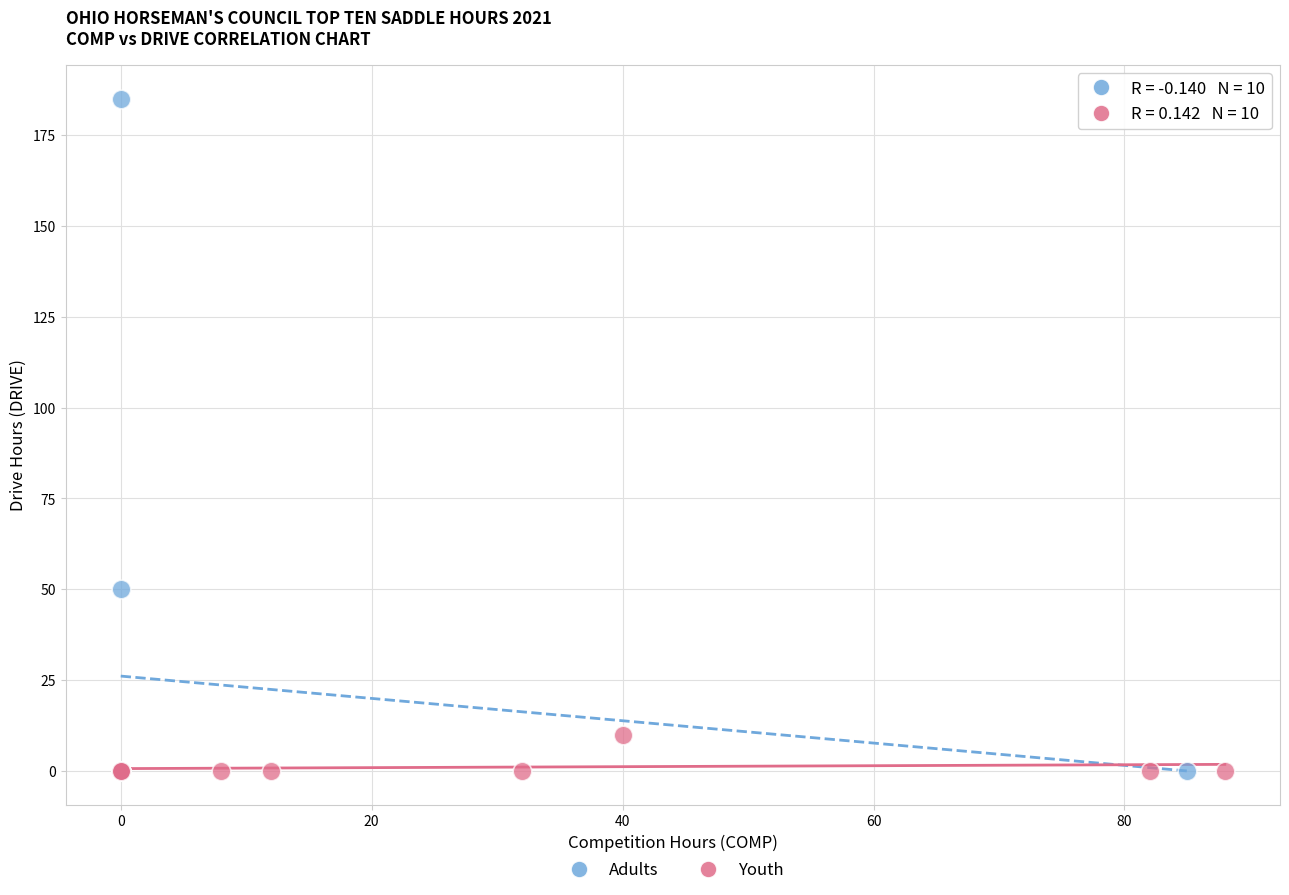

Which series has the largest Y range (max minus min)?

Adults